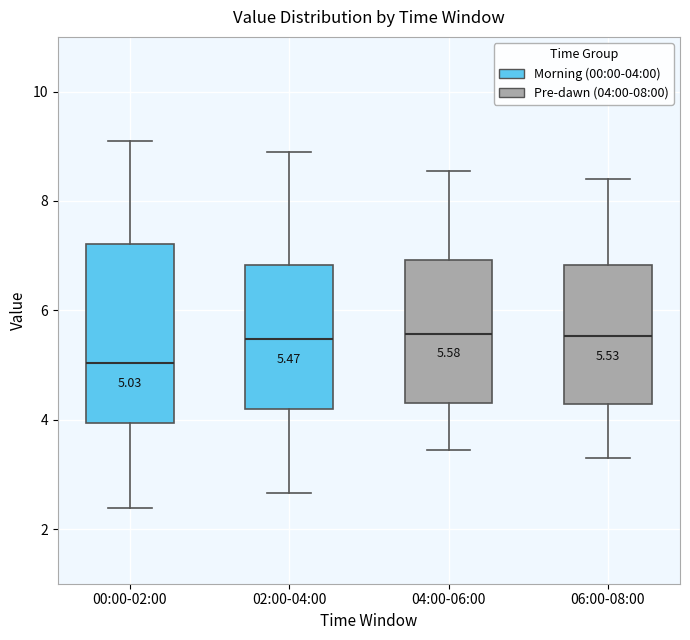

Which box has the lowest median line?

00:00-02:00